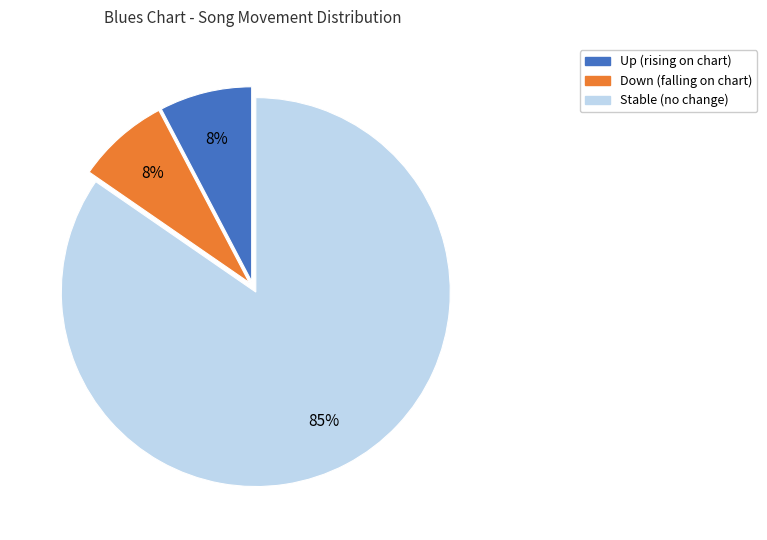

To the nearest percent, what is the average slice percentage?

33%